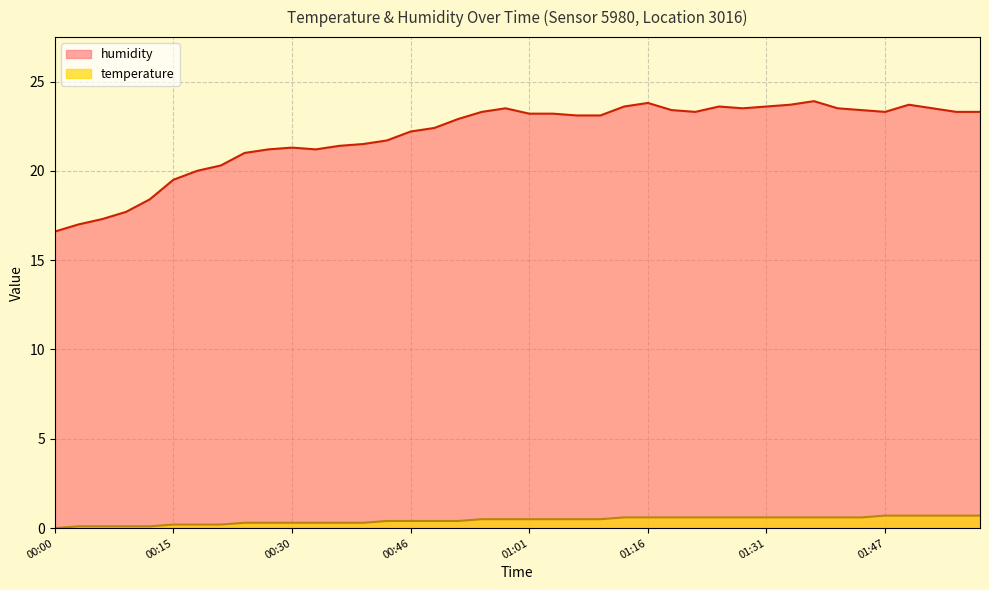

Reading left to right, what are all the values shown in this chart?

temperature: 00:00=0.0	00:03=0.1	00:06=0.1	00:09=0.1	00:12=0.1	00:15=0.2	00:18=0.2	00:21=0.2	00:24=0.3	00:27=0.3	00:30=0.3	00:34=0.3	00:37=0.3	00:40=0.3	00:43=0.4	00:46=0.4	00:49=0.4	00:52=0.4	00:55=0.5	00:58=0.5	01:01=0.5	01:04=0.5	01:07=0.5	01:10=0.5	01:13=0.6	01:16=0.6	01:19=0.6	01:22=0.6	01:25=0.6	01:28=0.6	01:31=0.6	01:35=0.6	01:38=0.6	01:41=0.6	01:44=0.6	01:47=0.7	01:50=0.7	01:53=0.7	01:57=0.7	02:00=0.7
humidity: 00:00=16.6	00:03=17.0	00:06=17.3	00:09=17.7	00:12=18.4	00:15=19.5	00:18=20.0	00:21=20.3	00:24=21.0	00:27=21.2	00:30=21.3	00:34=21.2	00:37=21.4	00:40=21.5	00:43=21.7	00:46=22.2	00:49=22.4	00:52=22.9	00:55=23.3	00:58=23.5	01:01=23.2	01:04=23.2	01:07=23.1	01:10=23.1	01:13=23.6	01:16=23.8	01:19=23.4	01:22=23.3	01:25=23.6	01:28=23.5	01:31=23.6	01:35=23.7	01:38=23.9	01:41=23.5	01:44=23.4	01:47=23.3	01:50=23.7	01:53=23.5	01:57=23.3	02:00=23.3